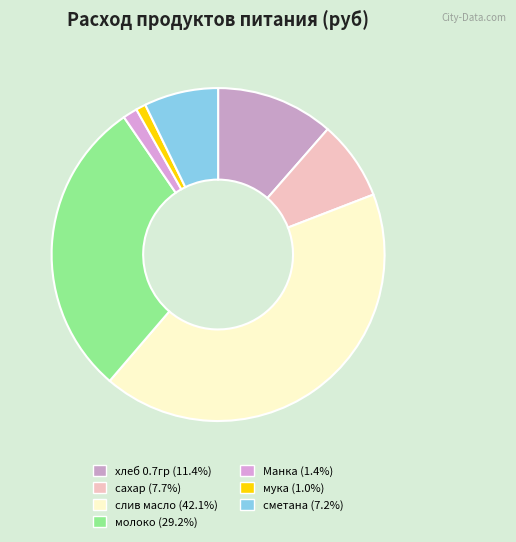

The Манка slice represents 11% of the pie. True or false?

False